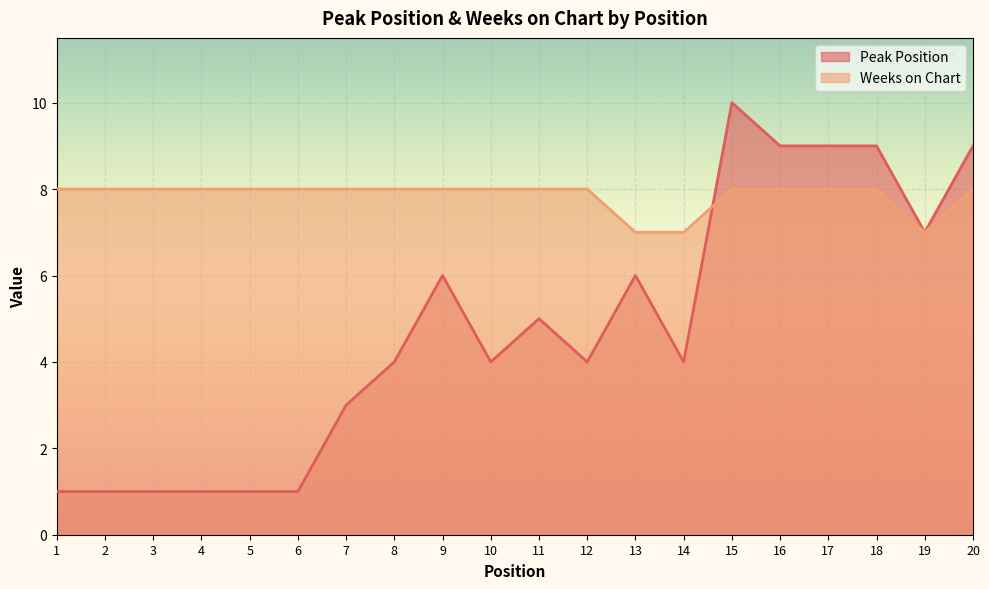

Which label corresponds to the smallest value in the chart?

1